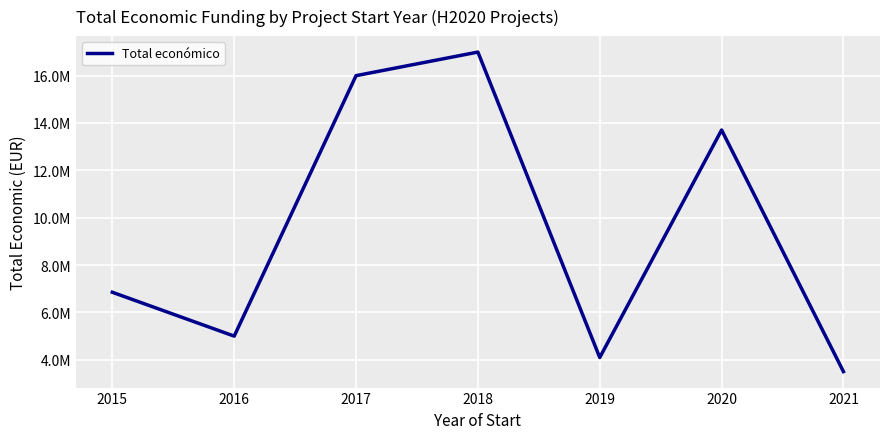

Rank the categories by value from lowest to highest.

2021, 2019, 2016, 2015, 2020, 2017, 2018